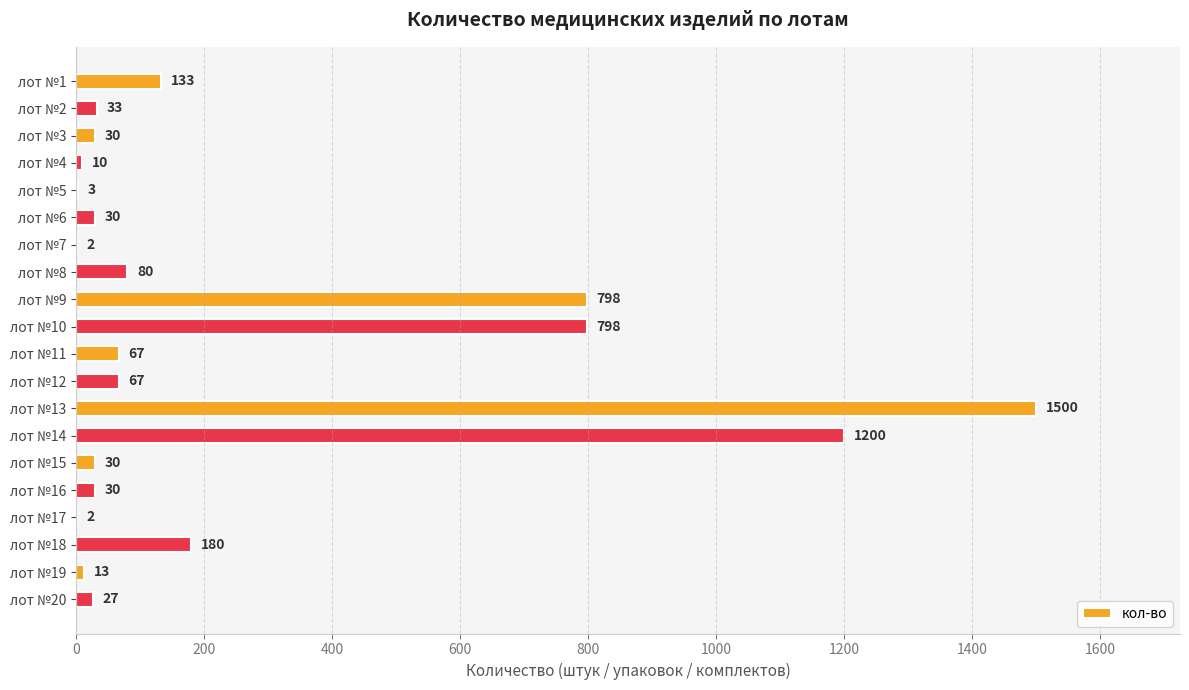

The value at лот №10 is 798. True or false?

True